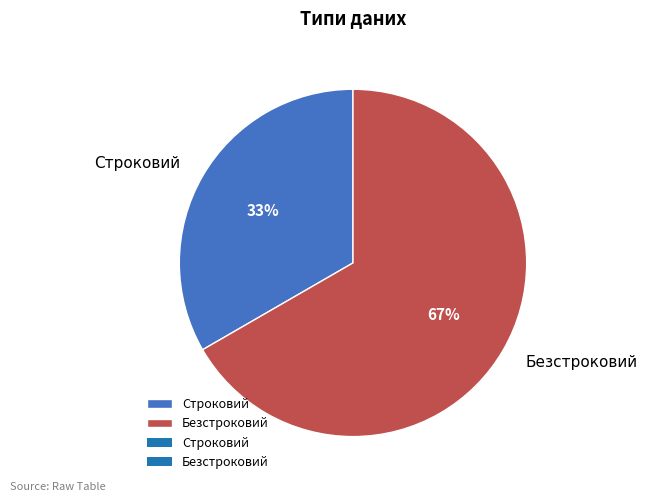

To the nearest percent, what is the average slice percentage?

50%